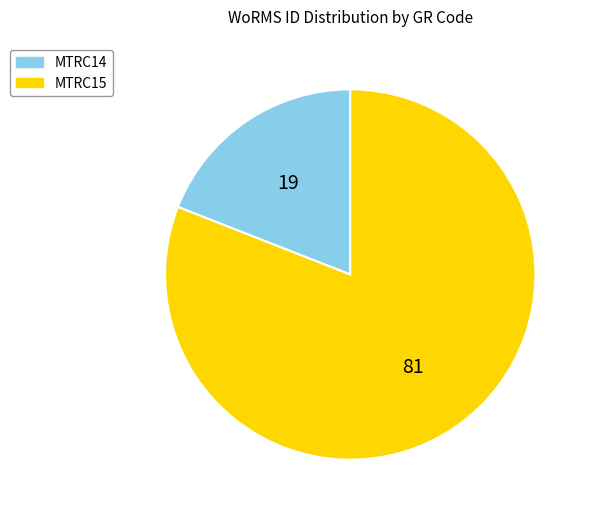

What is the largest slice in the pie chart?

MTRC15